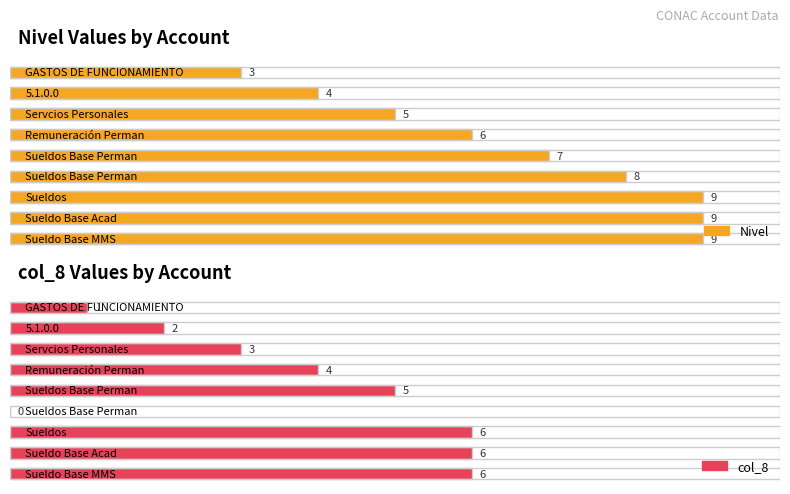

Reading right to left, transcribe all the data shown in this chart.

Nivel: 9	9	9	8	7	6	5	4	3
col_8: 6	6	6	0	5	4	3	2	1